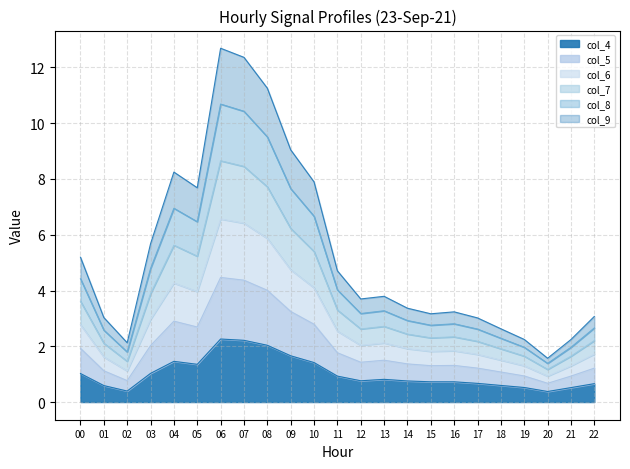

How many interior local peaks does the col_5 series have?

4